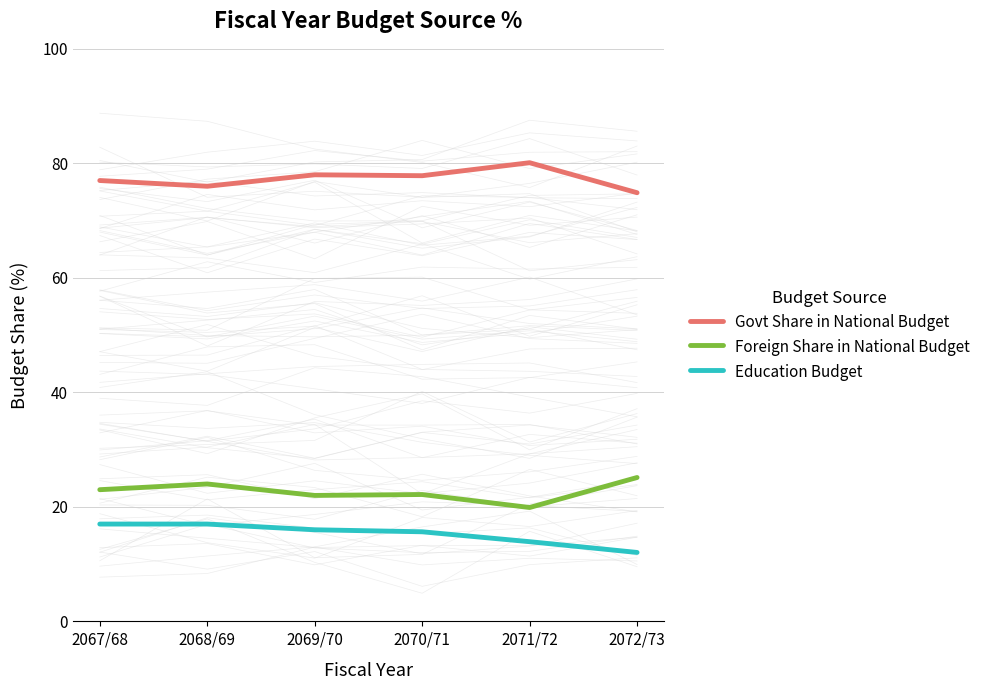

List the series in order of their peak value, highest first.

Govt Share in National Budget, Foreign Share in National Budget, Education Budget